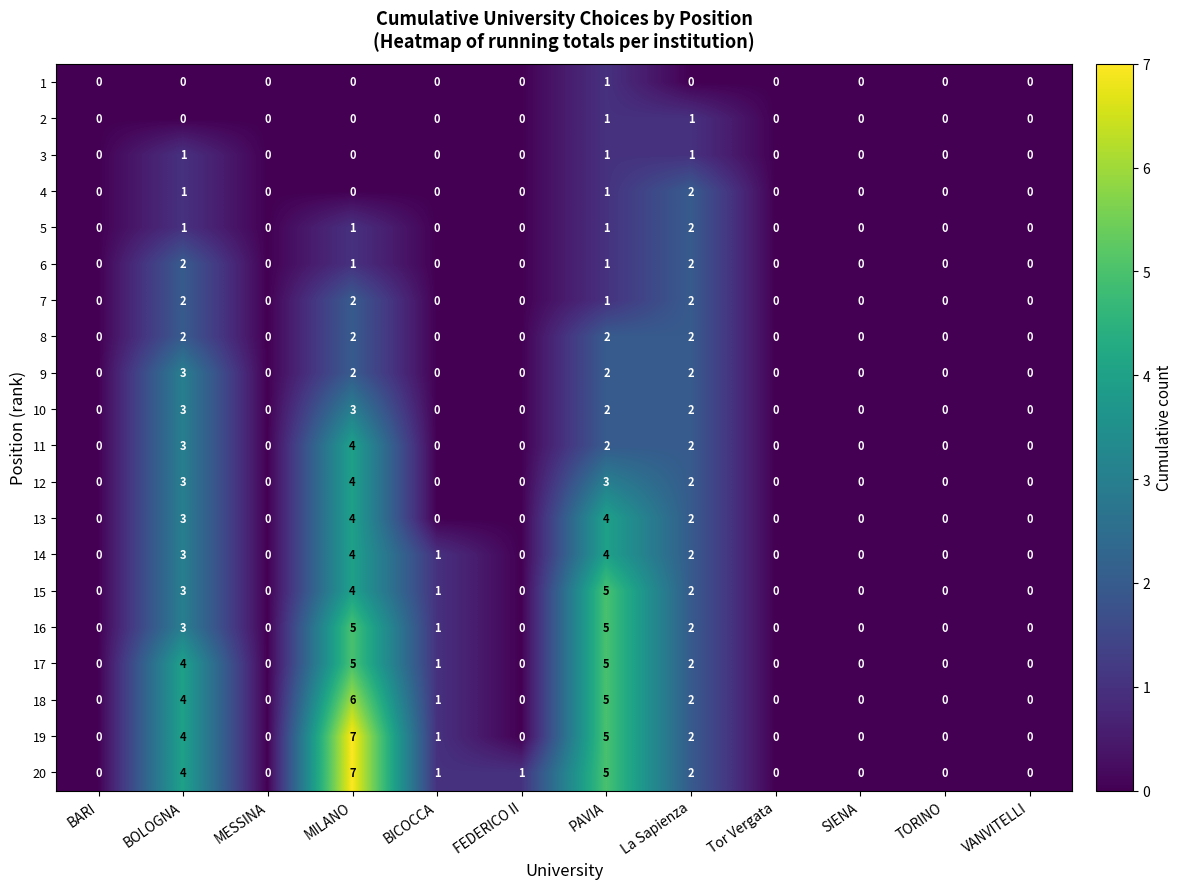

Which label corresponds to the largest value in the chart?

MILANO